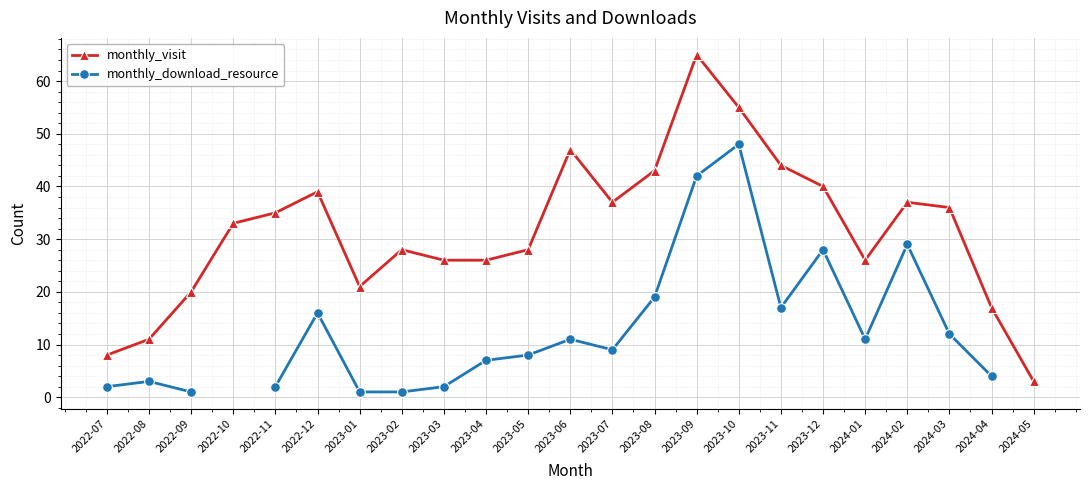

True or false: monthly_visit has a value of 26.0 at 2023-03.

True